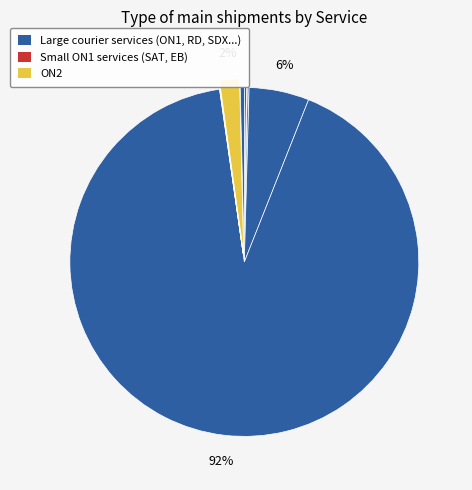

How many slices are in this pie chart?

9